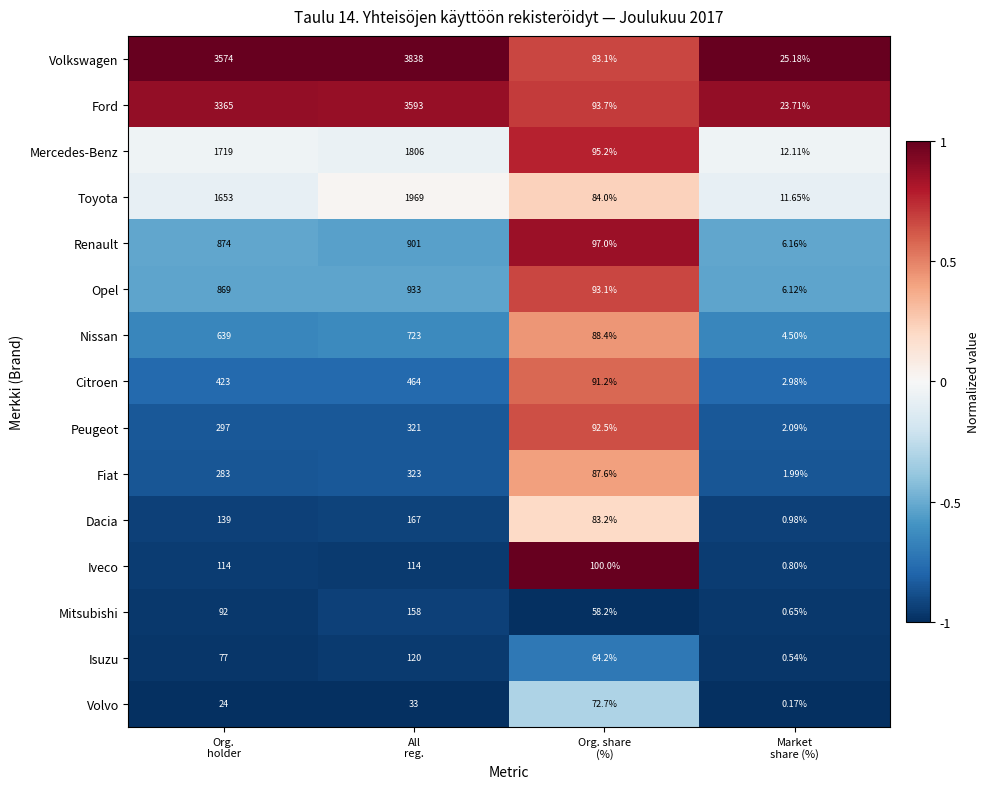

Which series changed the most between Org.
holder and Org. share
(%)?

Volkswagen